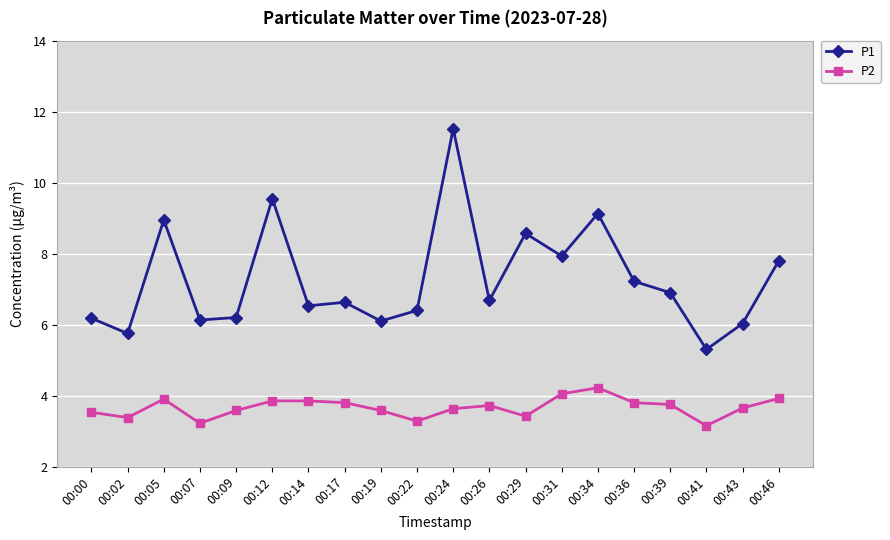

What is the average value of the P2 series?

3.7